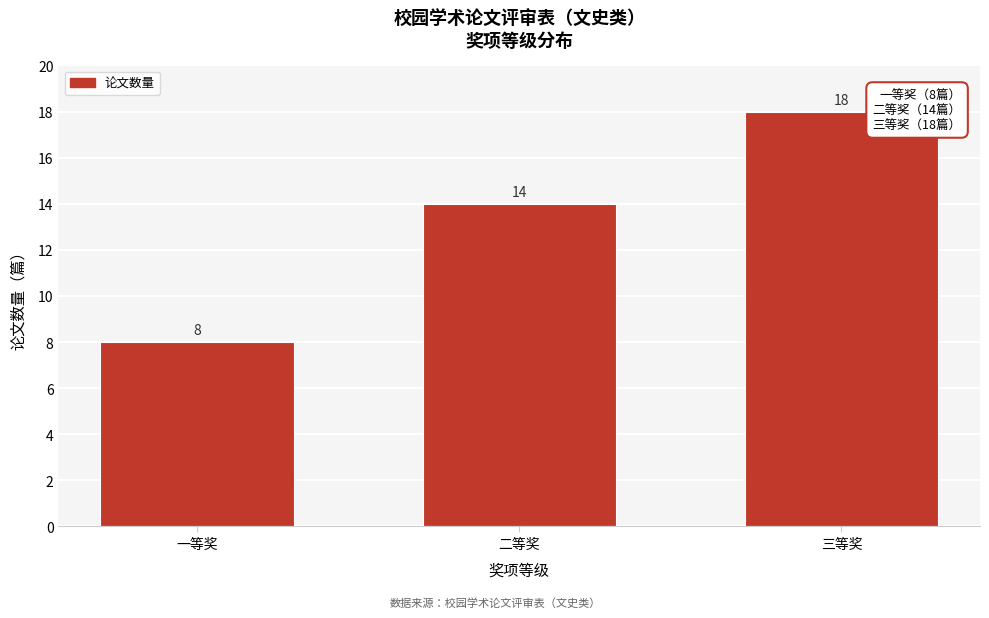

Reading right to left, list all the values displayed in this chart.

18	14	8